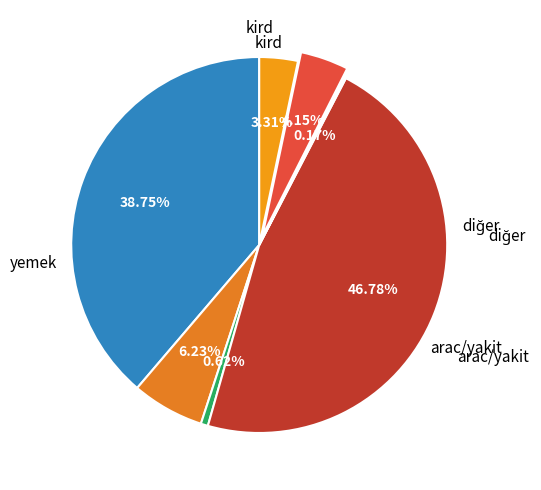

Count the number of slices in the pie.

7